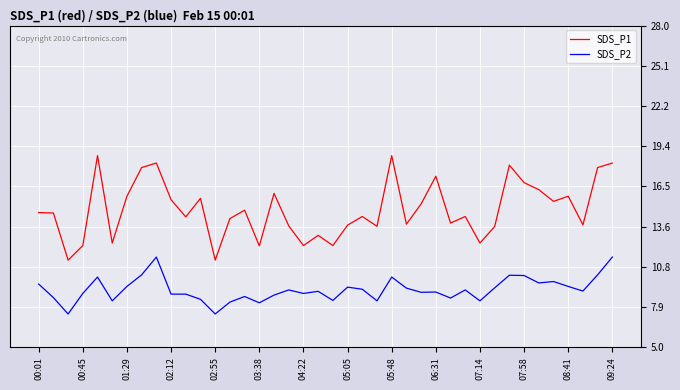

What is the minimum value shown in the chart?

7.4